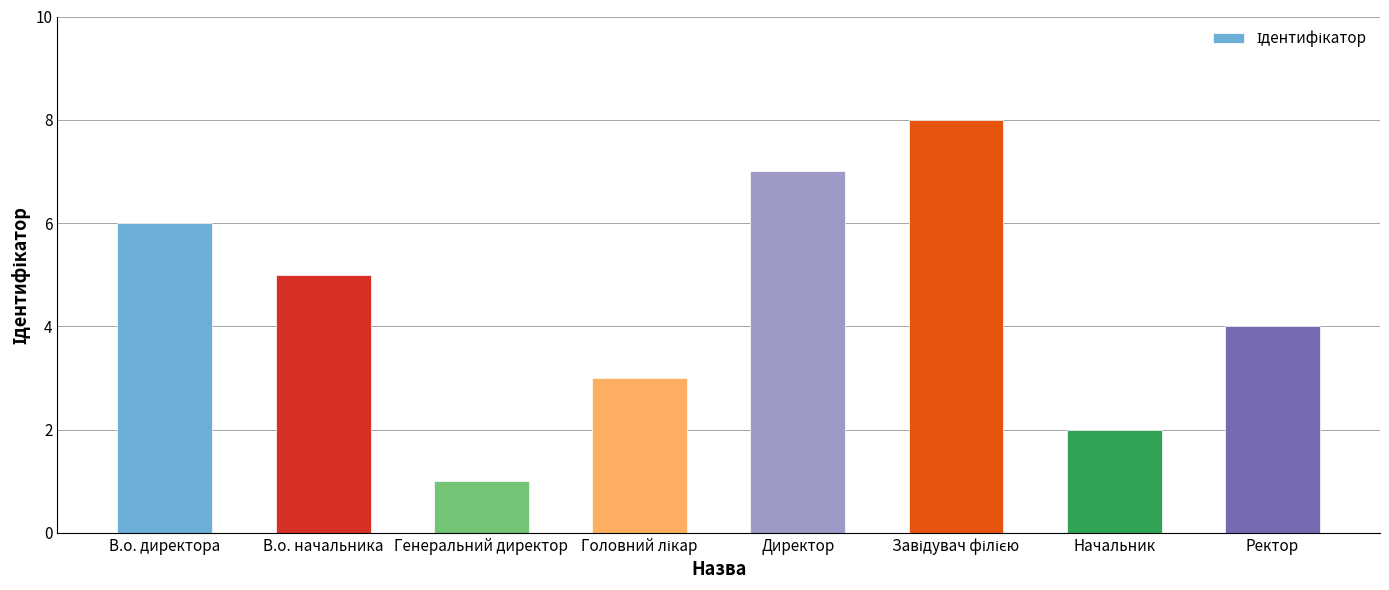

True or false: the data shows 6 at В.о. директора.

True